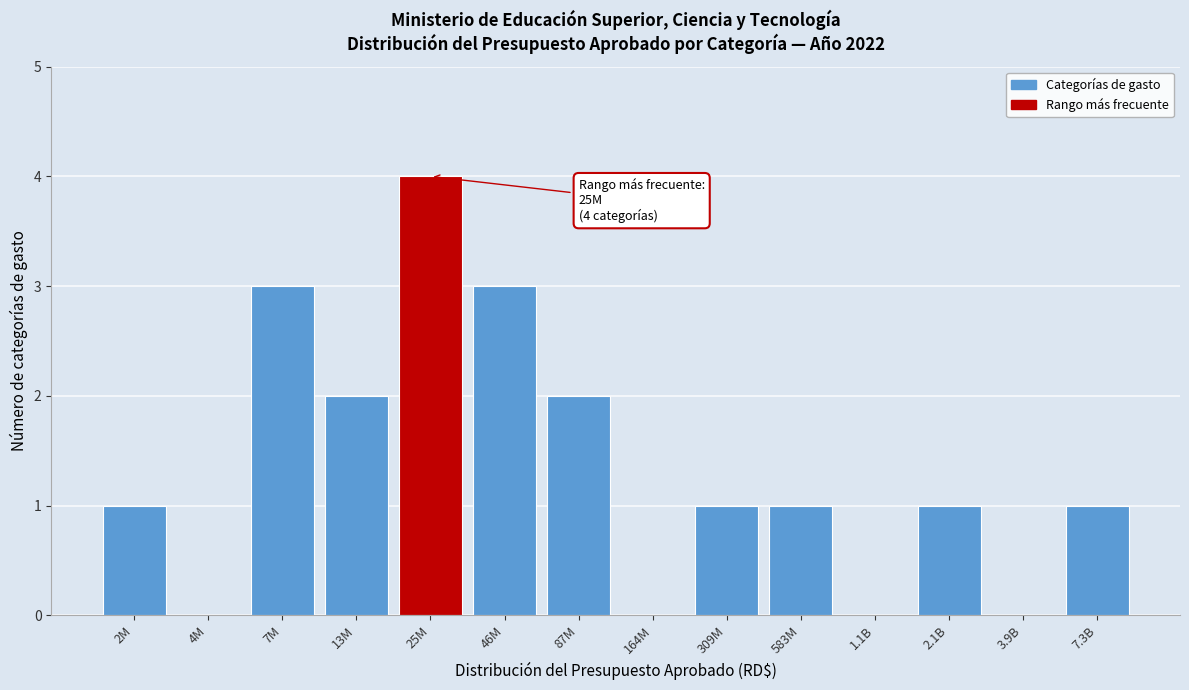

Reading right to left, list all the values displayed in this chart.

7.3B=1	3.9B=0	2.1B=1	1.1B=0	583M=1	309M=1	164M=0	87M=2	46M=3	25M=4	13M=2	7M=3	4M=0	2M=1